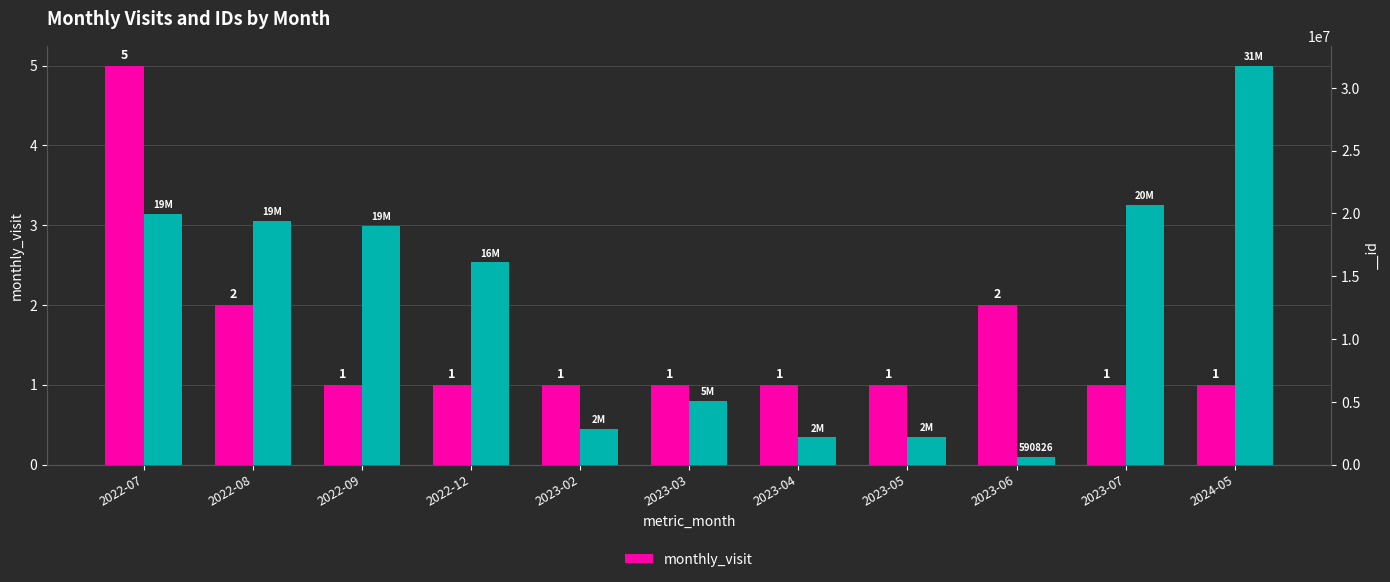

What is the value of the 6th bar from the left?

1